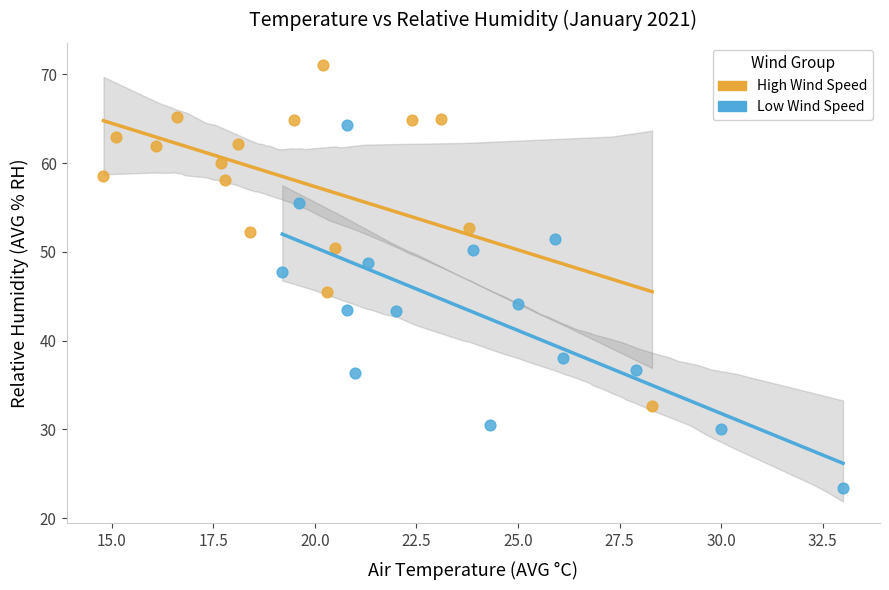

What are all the series names shown in the legend?

High Wind Speed, Low Wind Speed